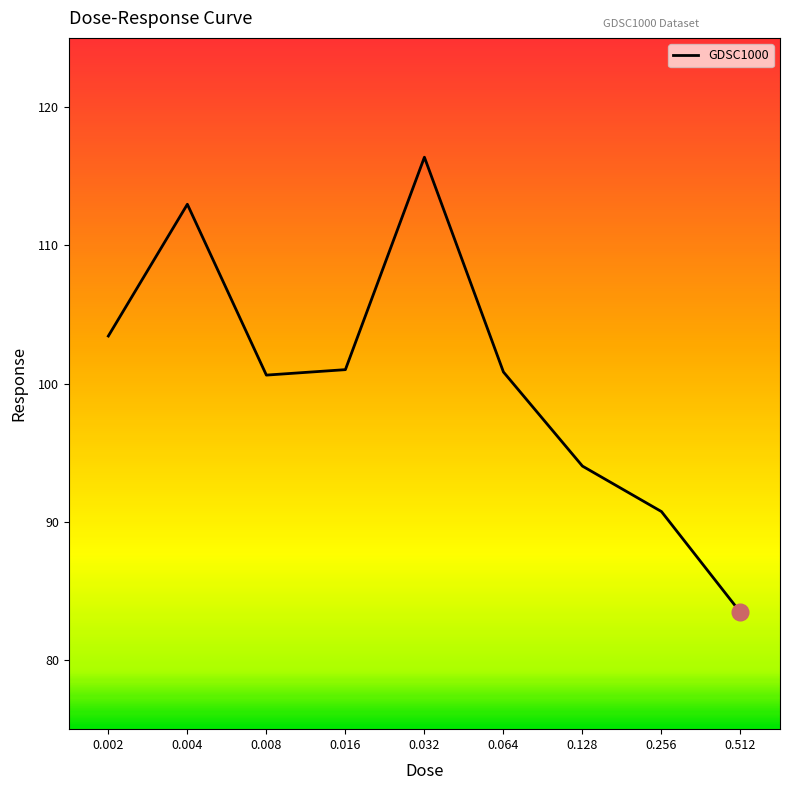

Which has a higher value, 0.256 or 0.064?

0.064